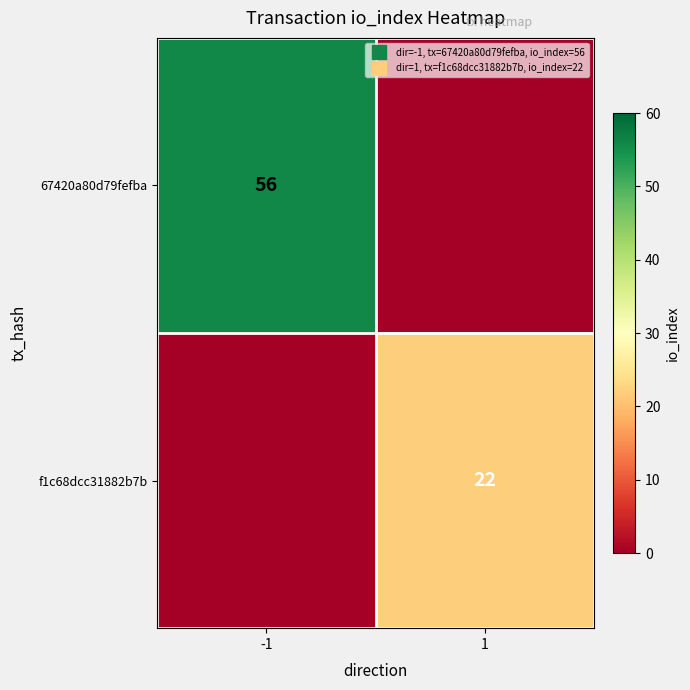

What is the approximate value of 67420a80d79fefba at -1, to the nearest 5?

55